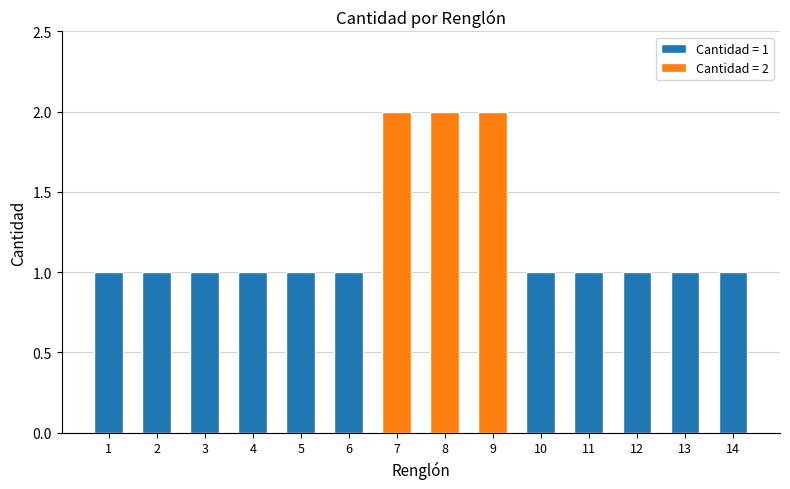

List the labels in order of value, largest first.

7, 8, 9, 1, 2, 3, 4, 5, 6, 10, 11, 12, 13, 14